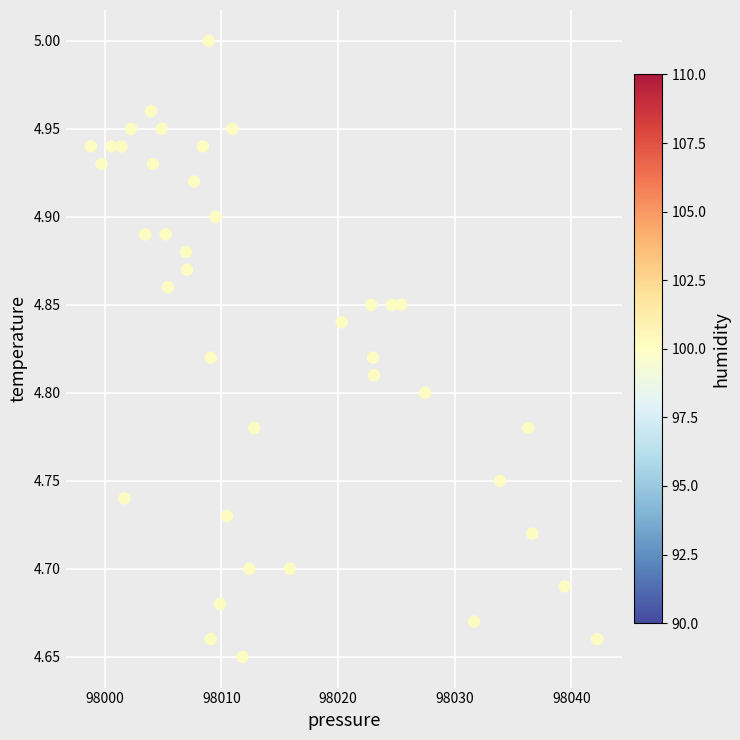

What is the range of X values (max minus min)?

43.4